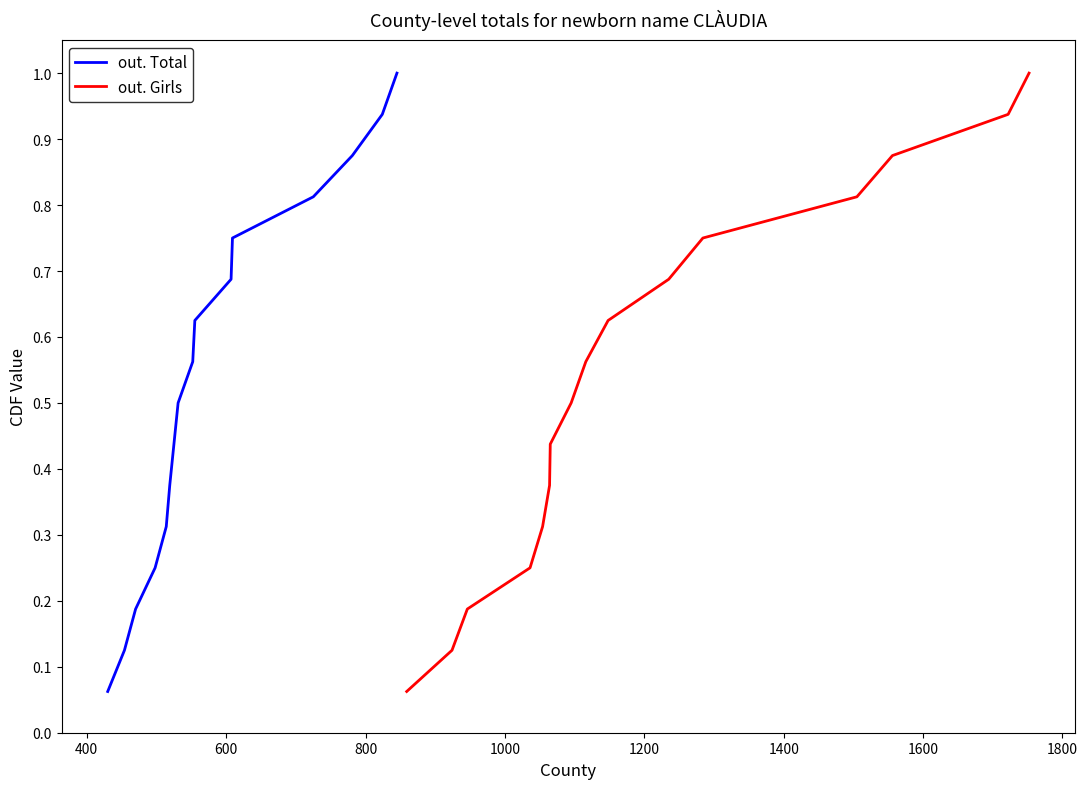

What is the highest value of the out. Total series?

1.0